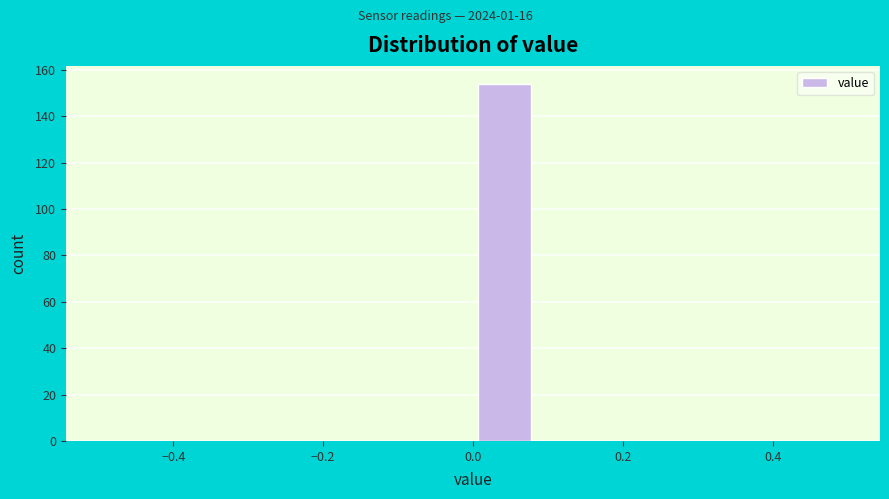

What is the height of the bar covering 0.00 to 0.08 on the x-axis? Neither the bar edges nor the heights are printed on the chart, so give them approximately, as read against the axes.

154